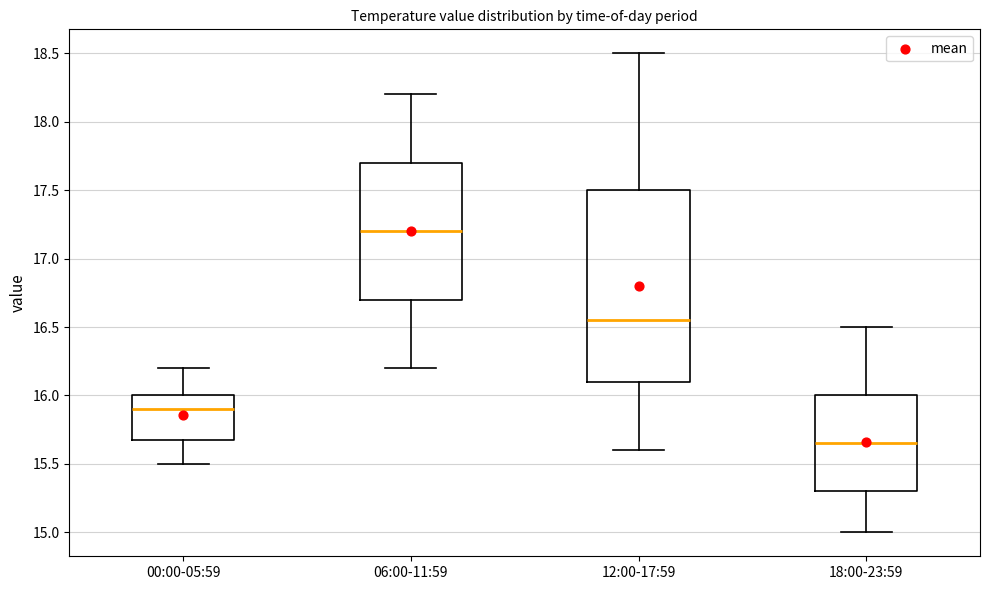

Comparing the boxes themselves (not the whiskers), which one is the tallest?

12:00-17:59